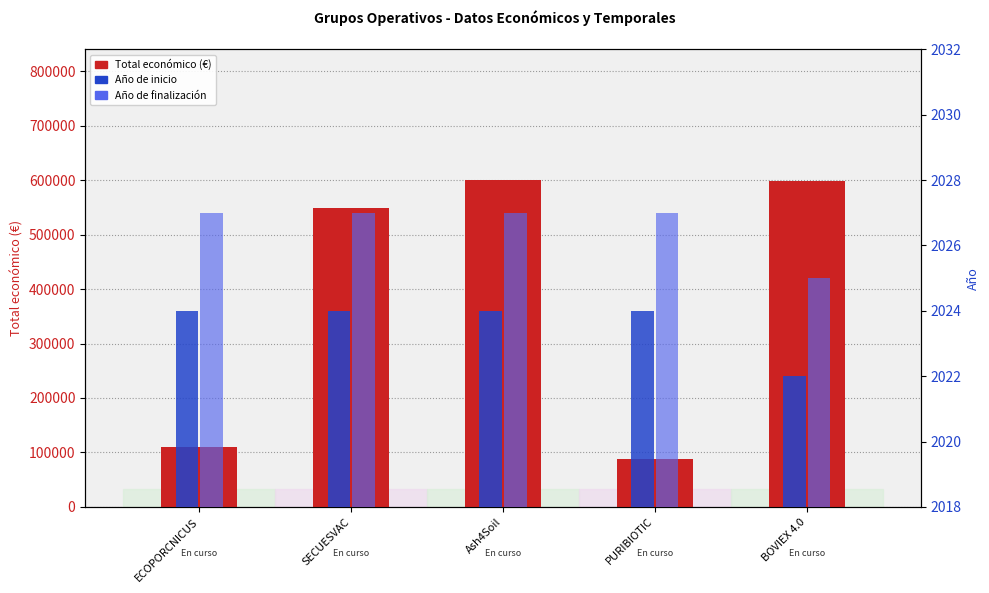

At how many categories does at least one series exceed 322012?

3